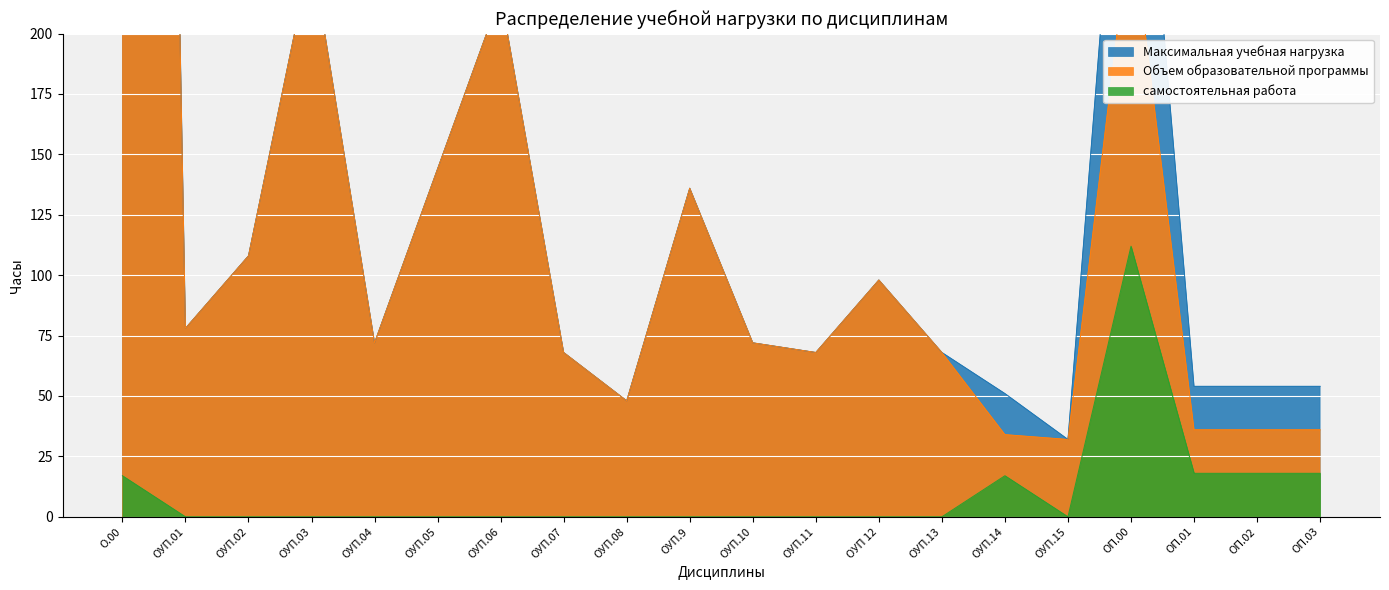

How many distinct data groups are displayed?

3